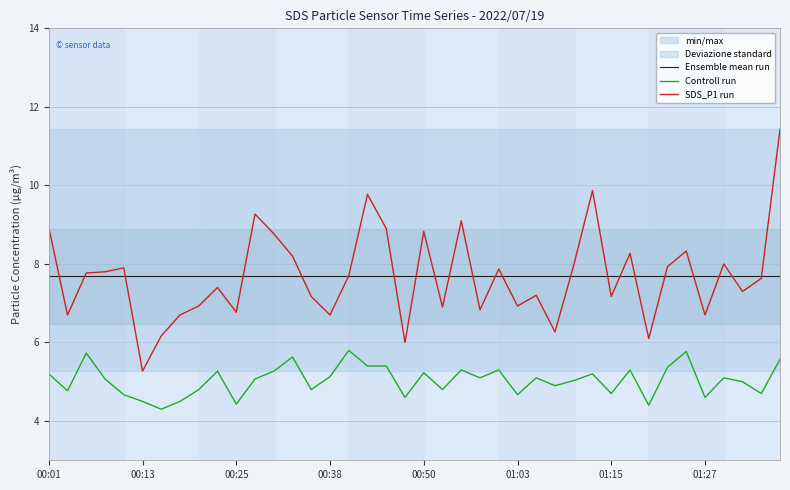

The SDS_P1 run series shows 3.1 at 19. True or false?

False